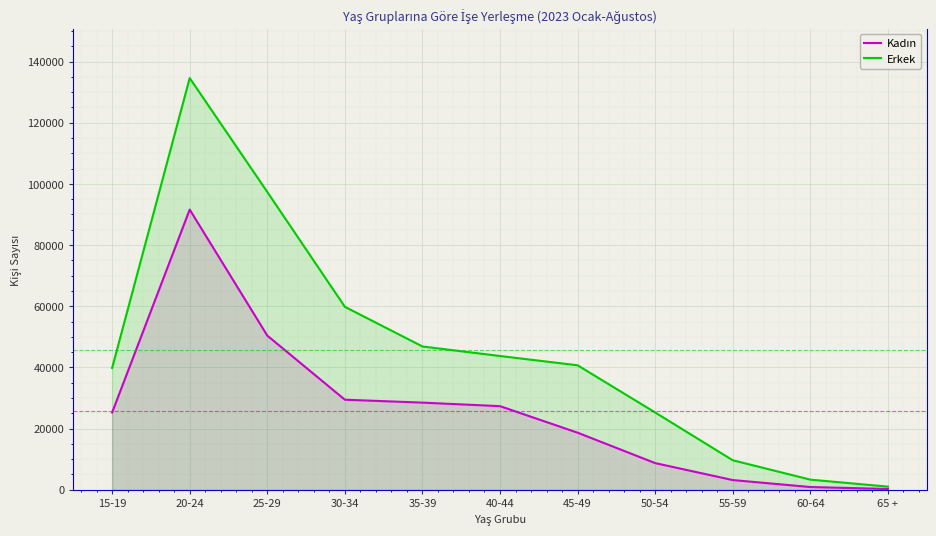

The value of Kadın at 45-49 is 18667. True or false?

True